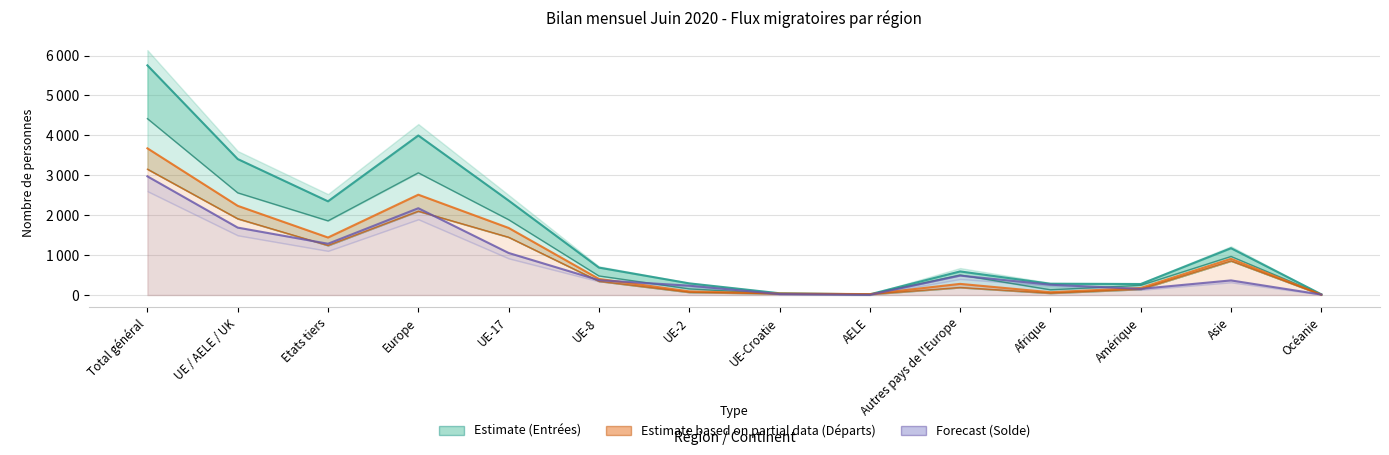

In Immigrations eff. line, how many points are higher than both neighbors (excluding endpoints)?

3